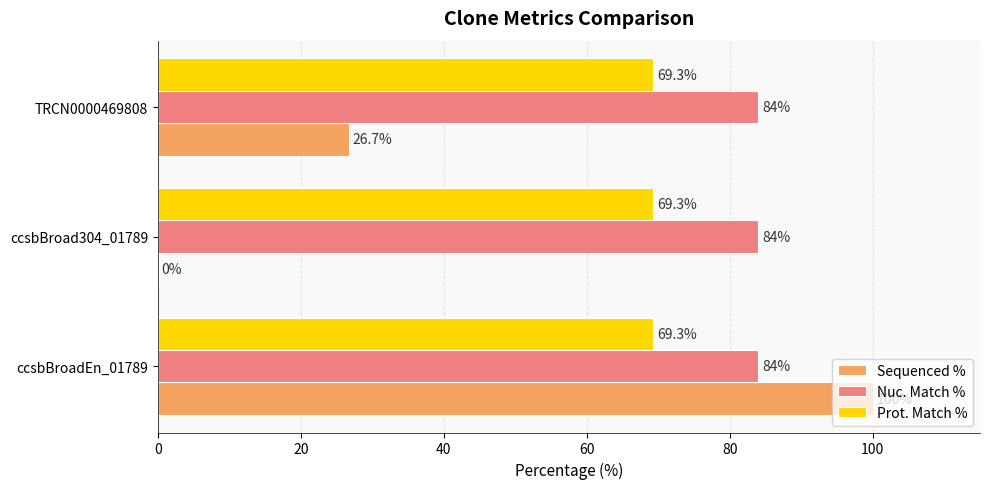

True or false: Sequenced % has a value of 0.0 at ccsbBroad304_01789.

True